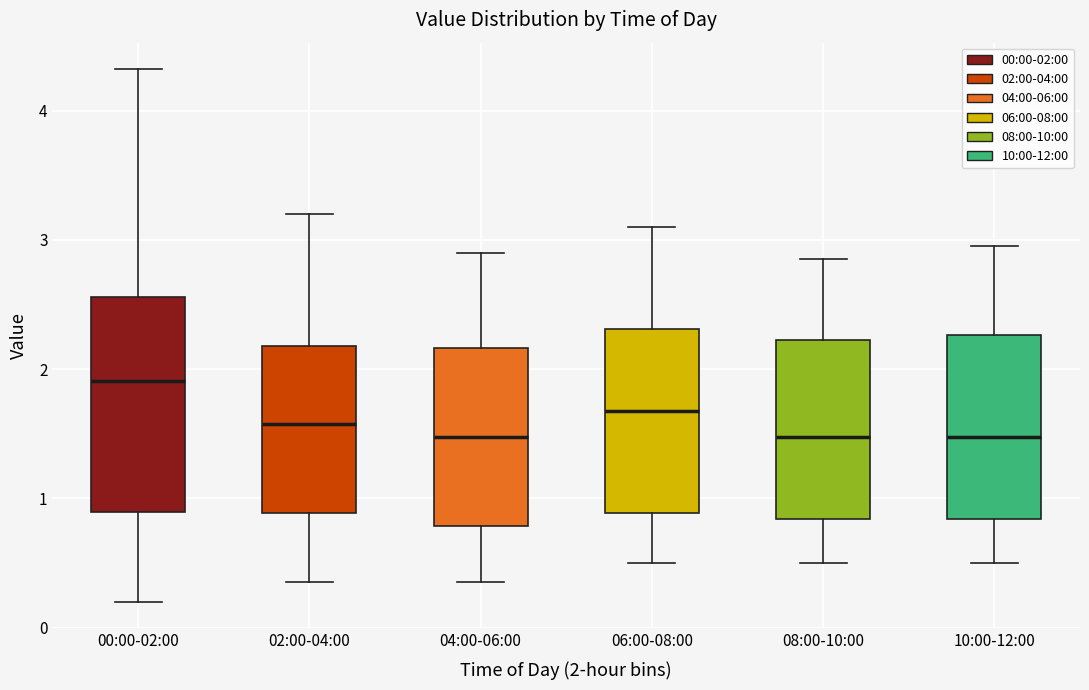

Where does the median line of the box for 00:00-02:00 sit on the y-axis? The values are not printed on the chart, so give them approximately, as read against the axis.

1.9